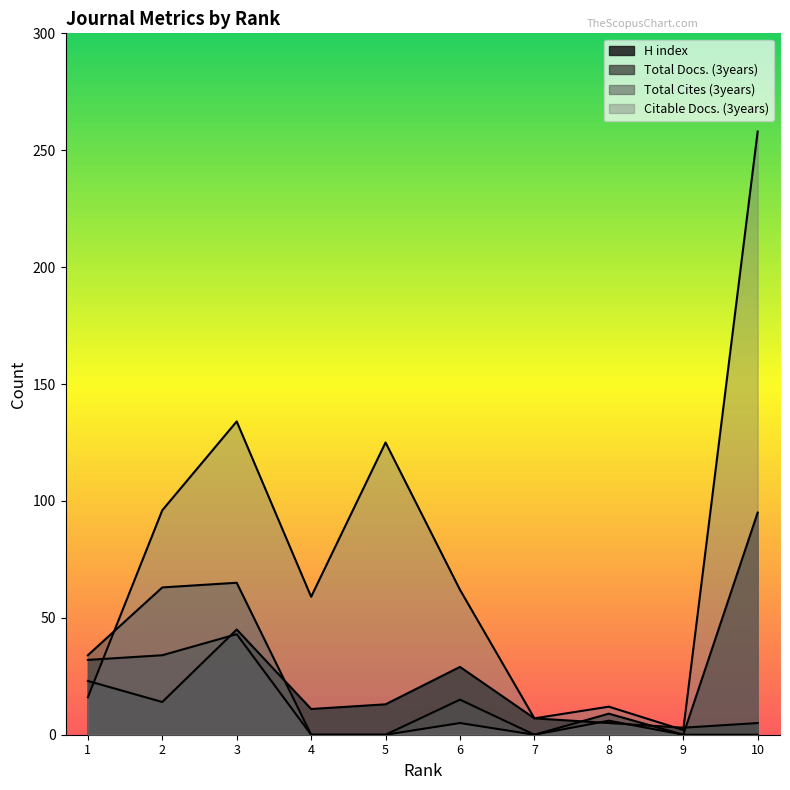

Which has a higher value, 2 or 8?

2